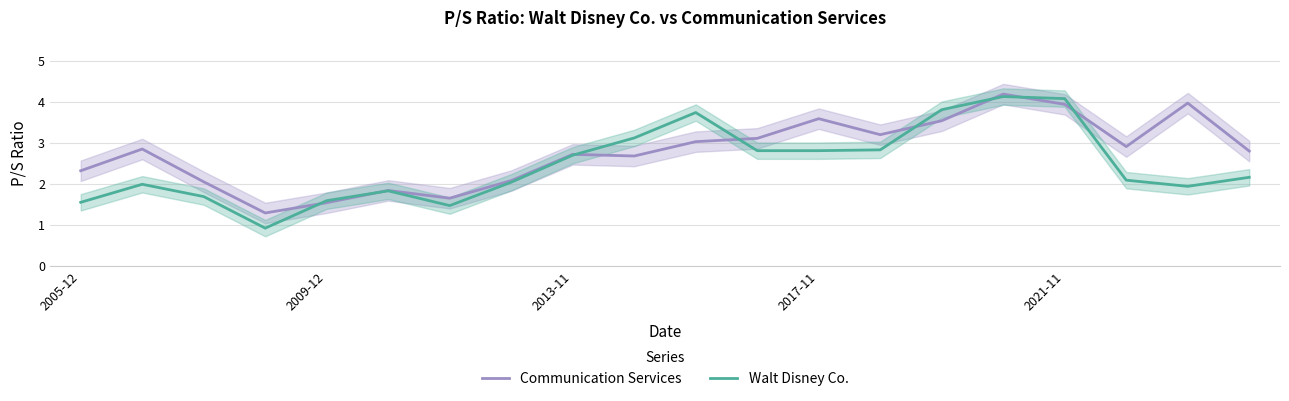

Which series ends up on top after the final intersection of Walt Disney Co. and Communication Services?

Communication Services